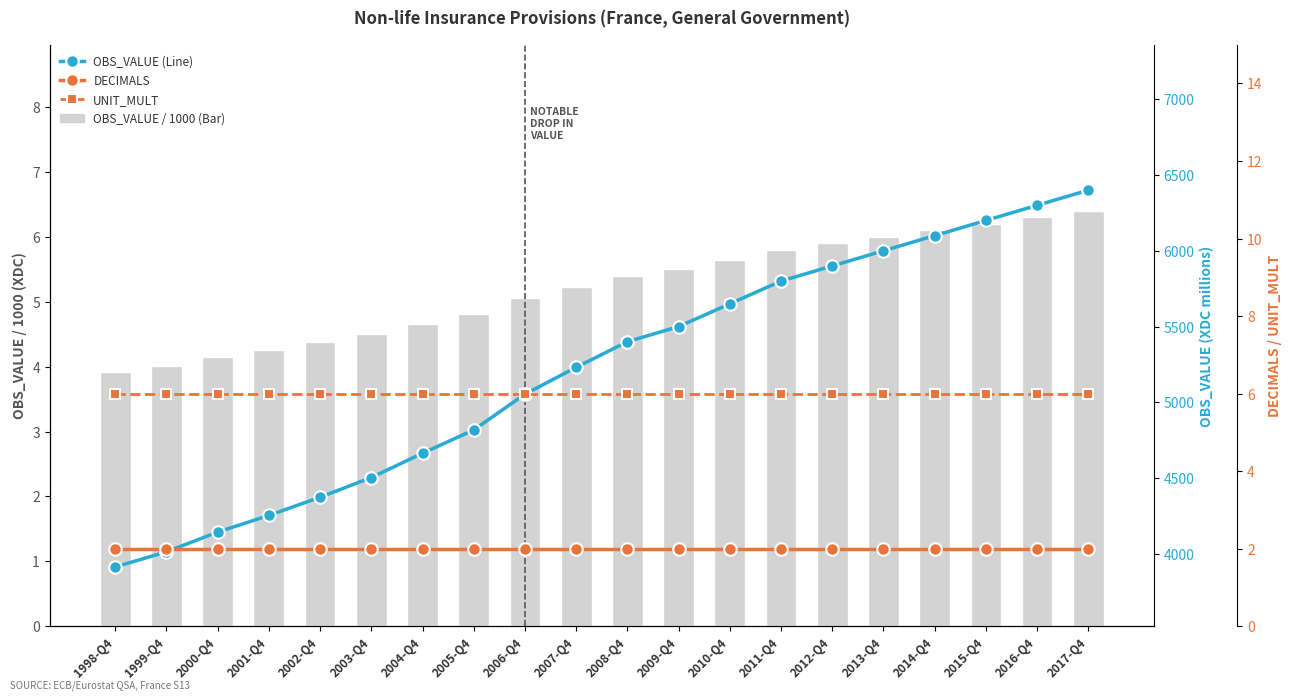

At 2004-Q4, list the series in order from smallest to largest.

DECIMALS, OBS_VALUE (scaled, XDC millions/1000), UNIT_MULT, OBS_VALUE